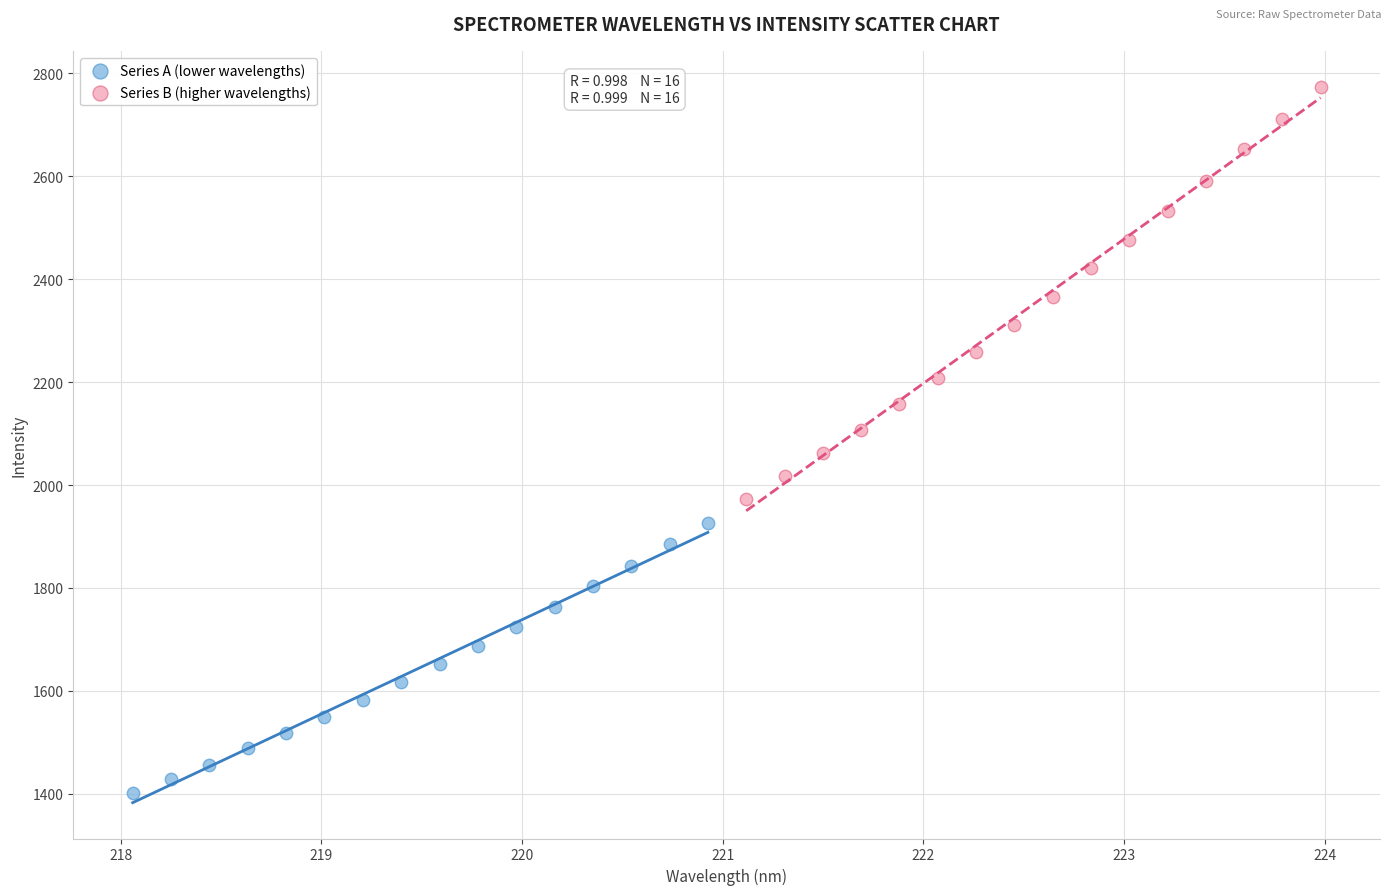

Which series reaches the minimum Y coordinate?

Series A (lower wavelengths)